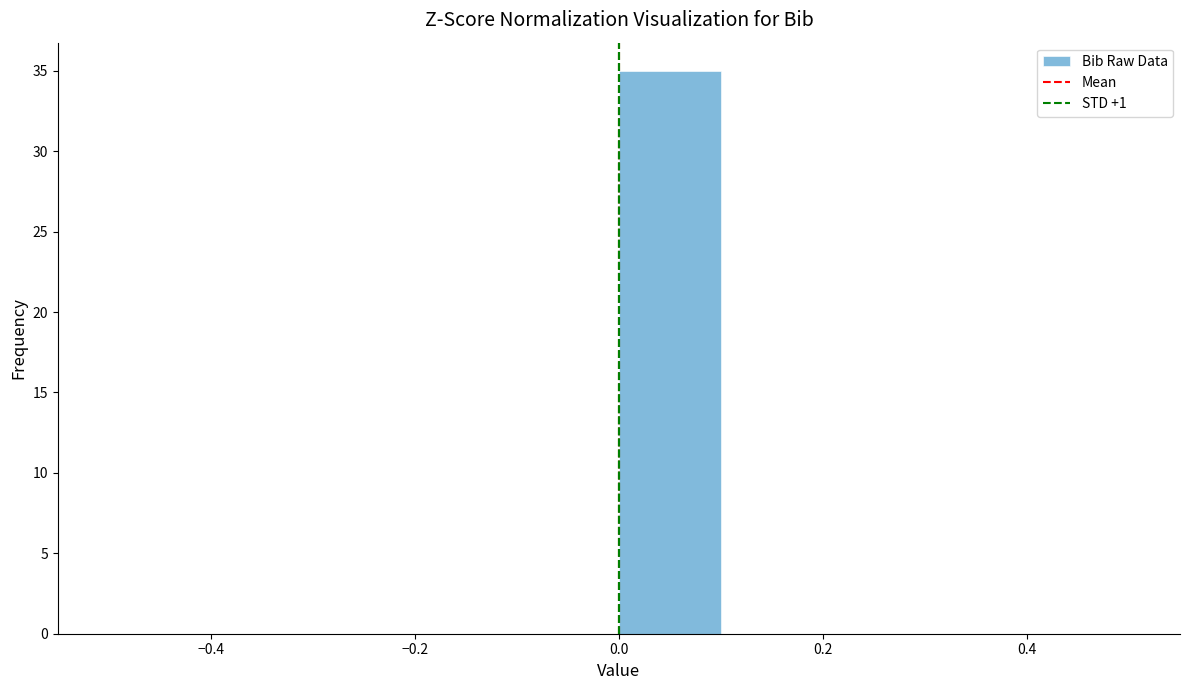

Over which range of the x-axis is the bar tallest?

0.0 to 0.1